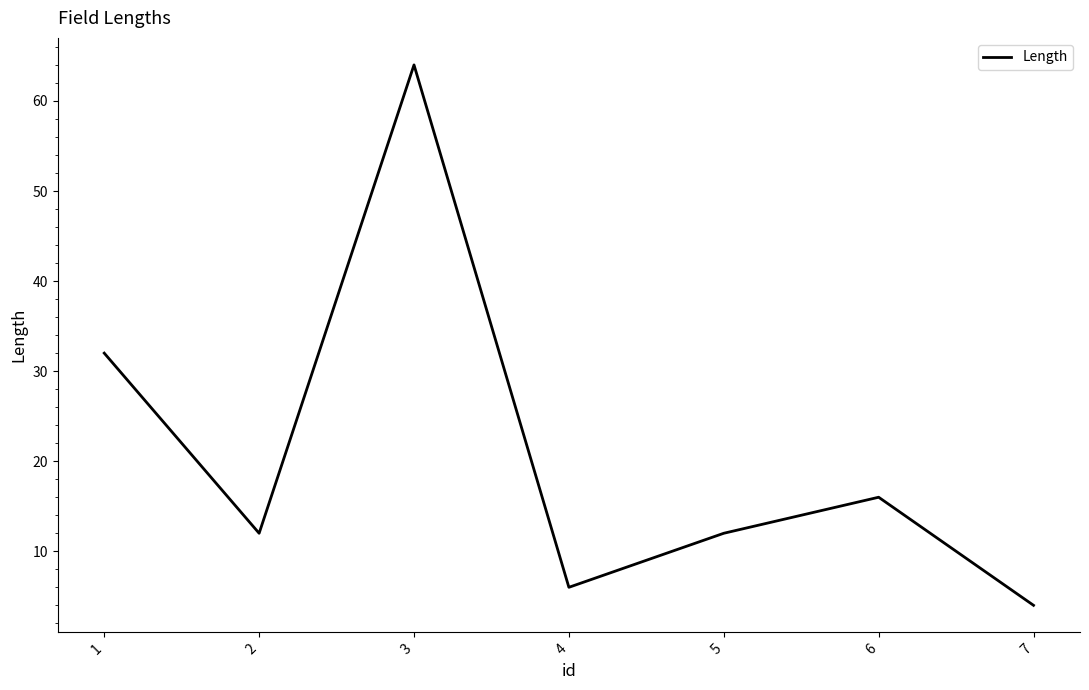

Reading left to right, transcribe all the data shown in this chart.

32	12	64	6	12	16	4